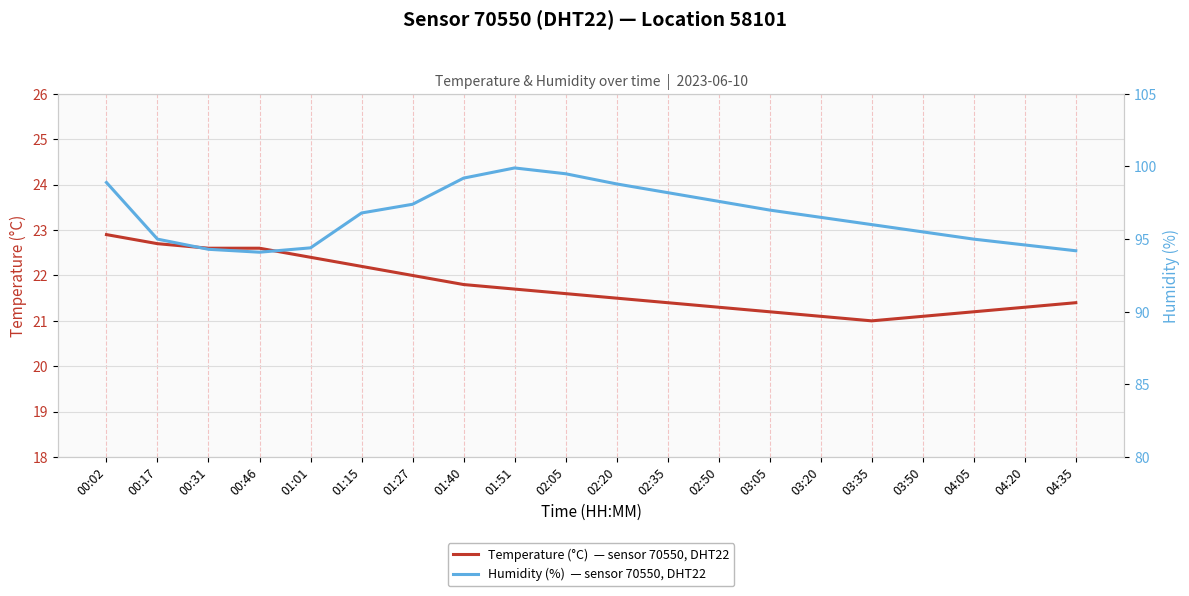

What is the label of the 5th point from the left?

01:01